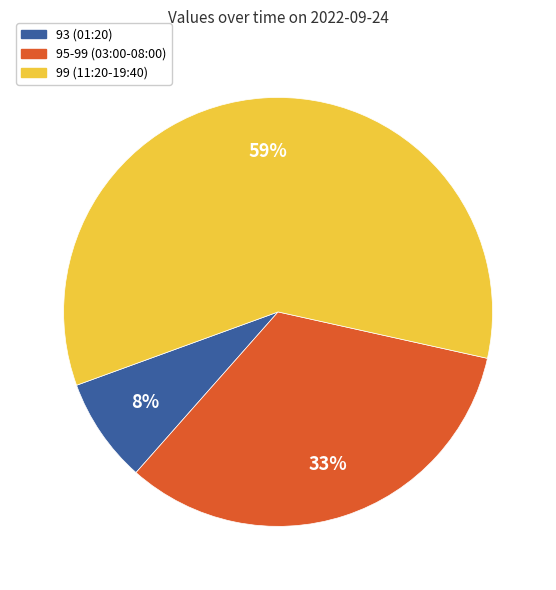

To the nearest percent, what is the difference between the largest and smallest slice percentages?

51%